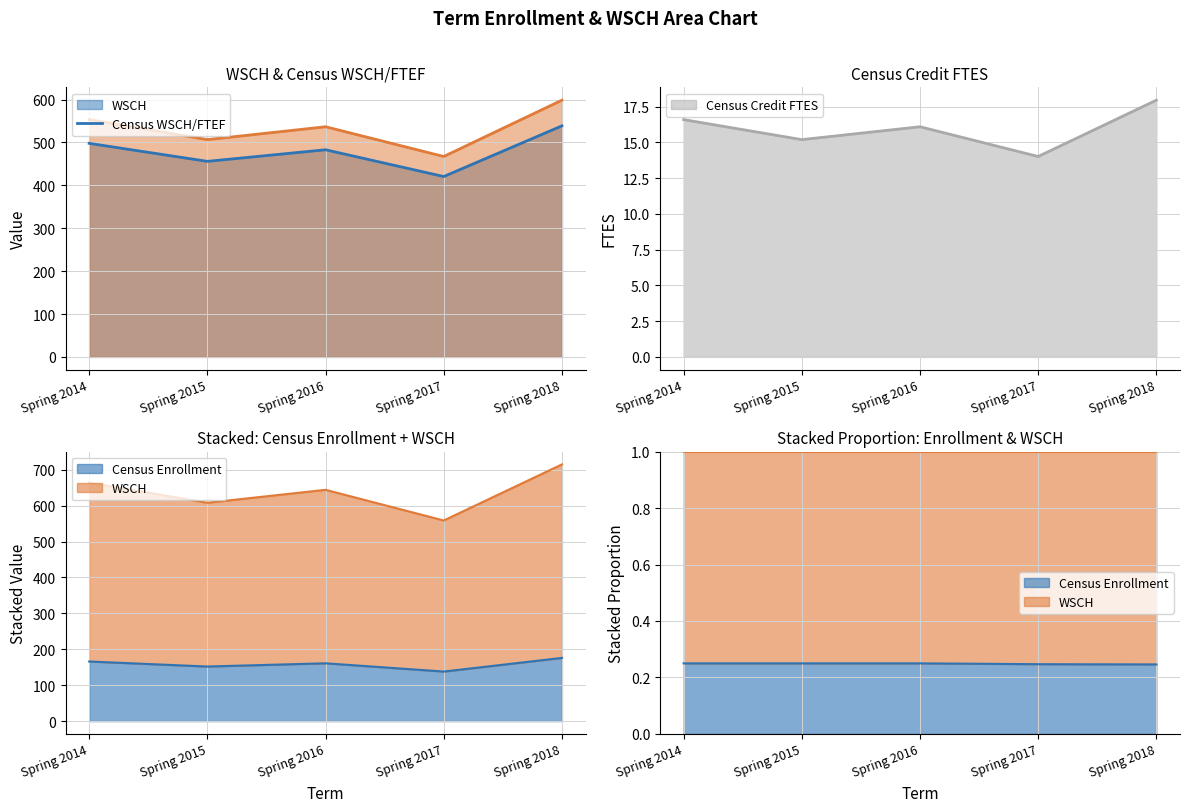

What is the difference between the maximum and minimum values in the Census Credit FTES series?

3.9